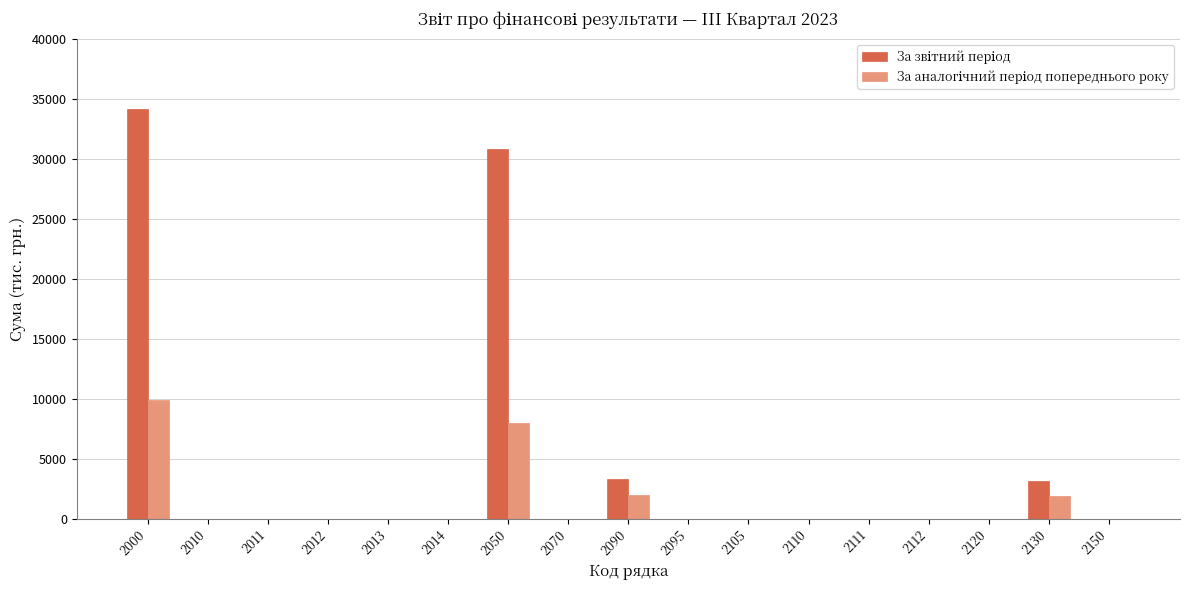

At which category is the sum across all series the highest?

2000